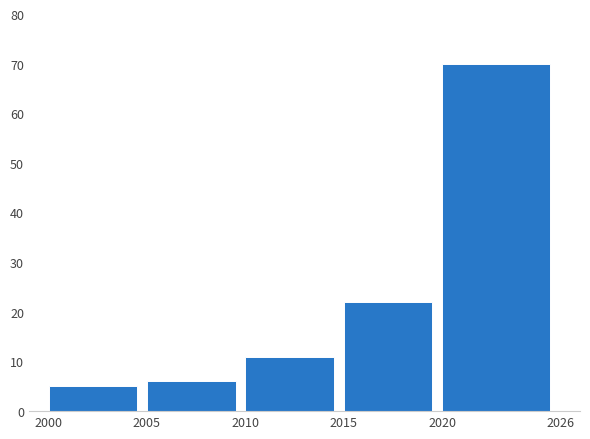

Reading left to right, extract all data points from this chart.

5	6	11	22	70